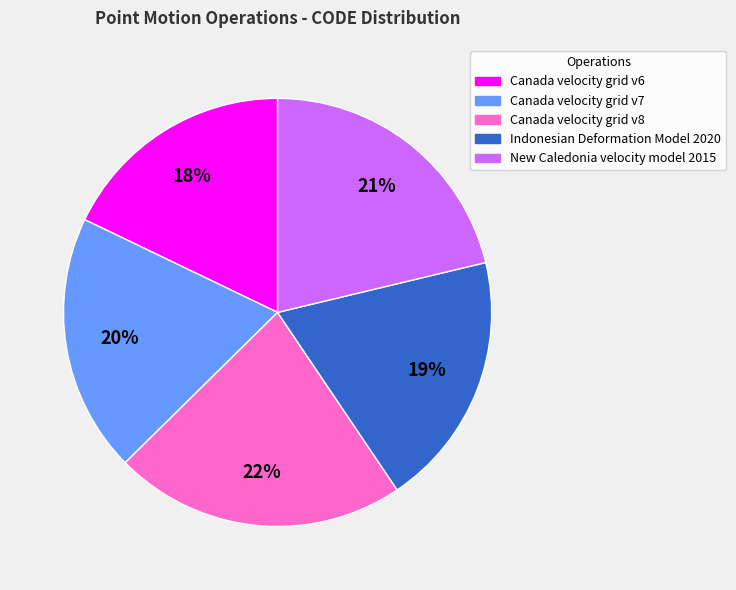

True or false: New Caledonia velocity model 2015 accounts for 21% of the total.

True